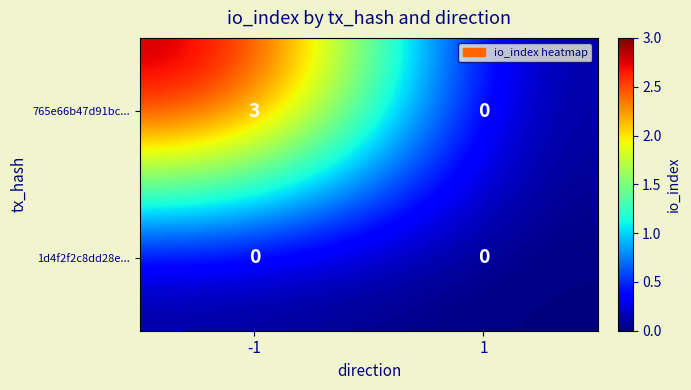

What is the difference between the maximum and minimum values in the 765e66b47d91bc... series?

3